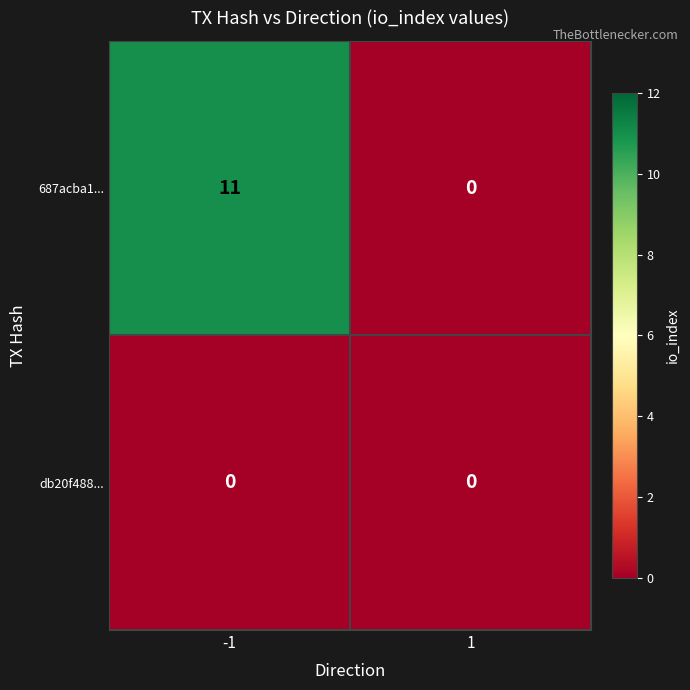

List the series in order of their peak value, lowest first.

db20f488..., 687acba1...